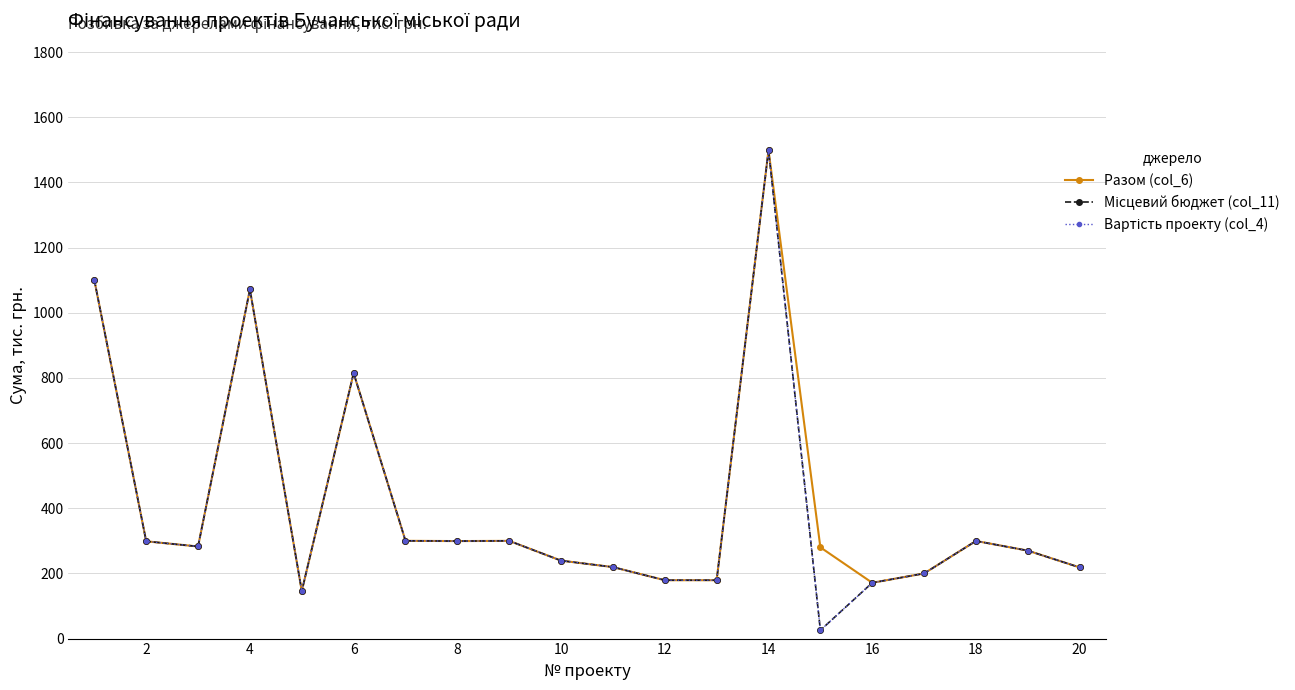

Does the chart have visible grid lines?

Yes